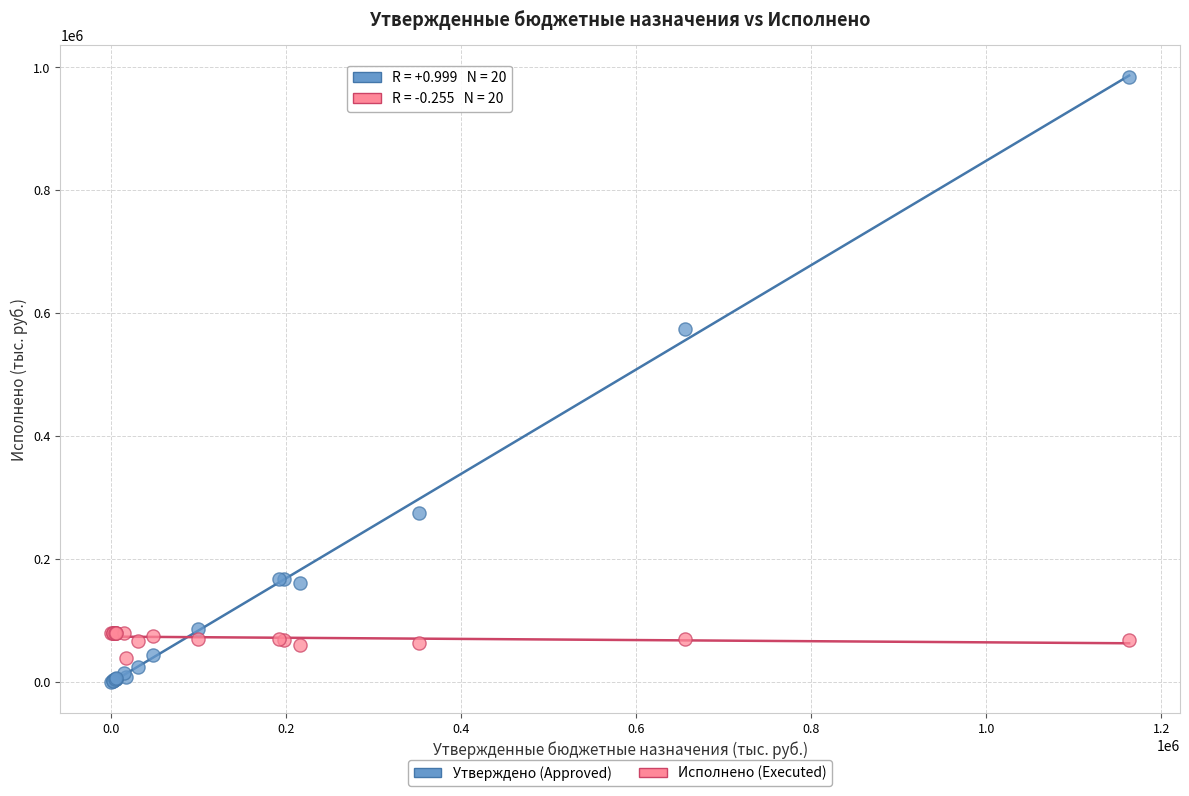

In the Утверждено (Approved) series, what Y value is closest to 492571?

574132.6